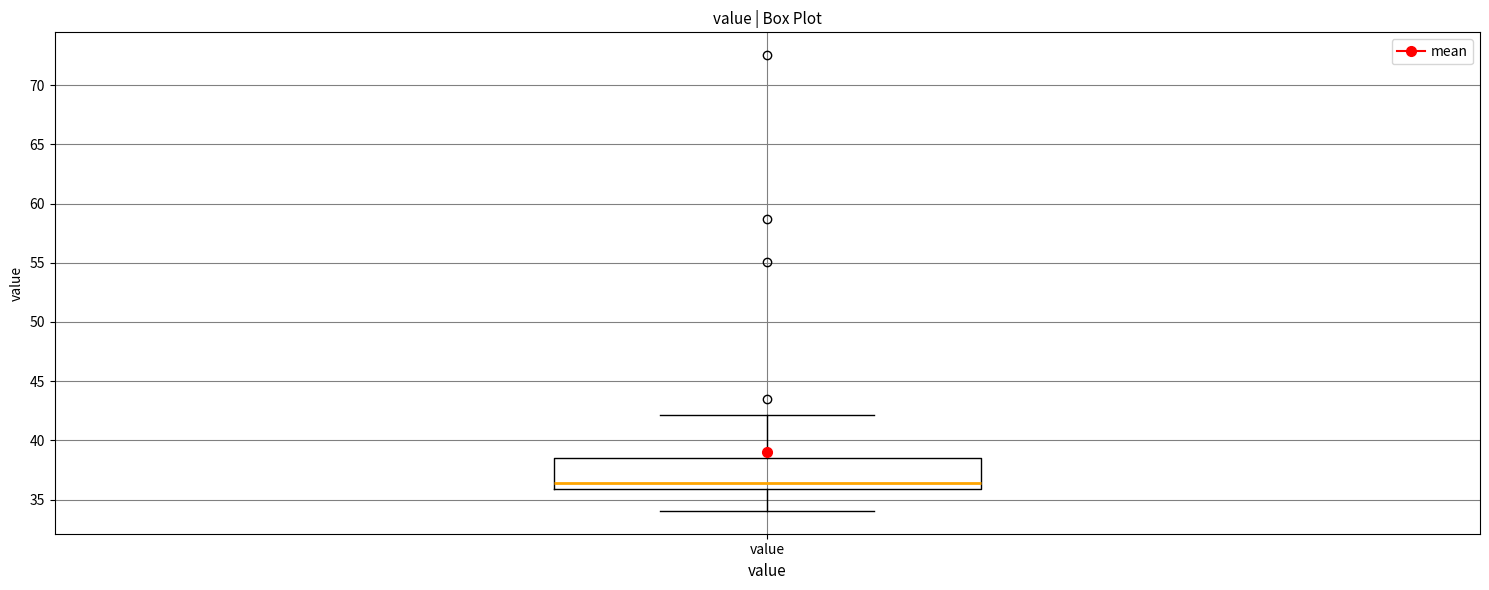

Read this box plot against the y-axis: the position of the median line, the range covered by the box, and the ends of both whiskers. The values are not printed on the chart, so give them approximately, as read against the axis.

median 36.5, box 36.0 to 38.5, whiskers 34.0 to 42.0